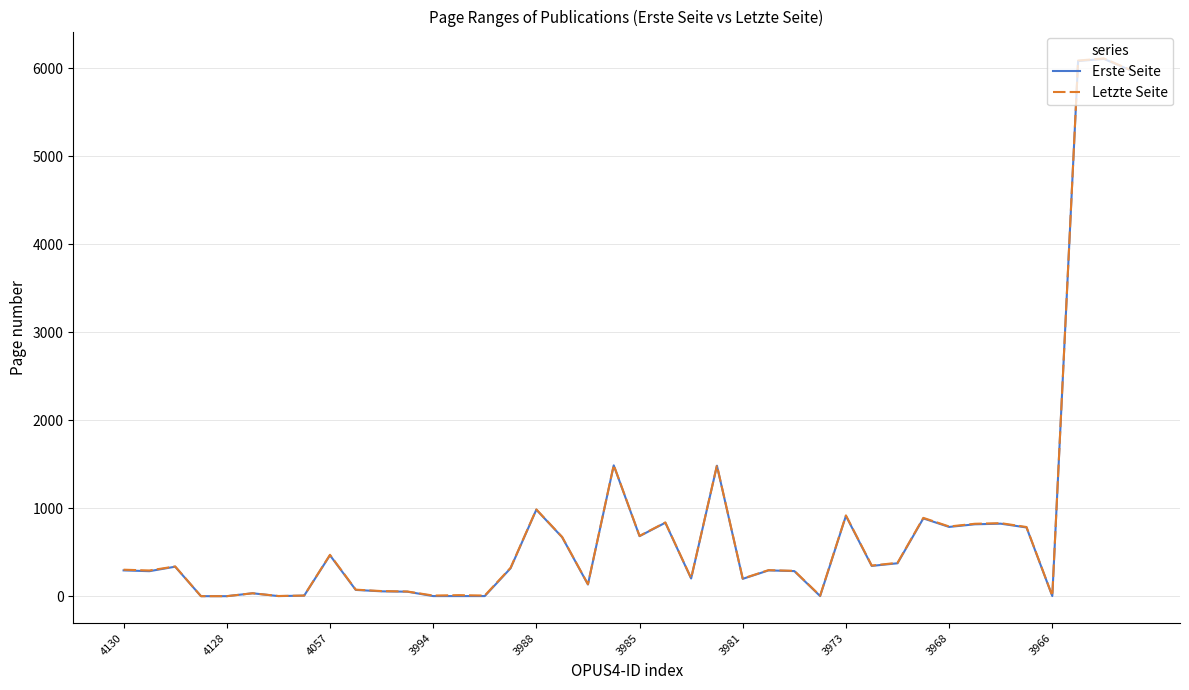

What is the maximum value for Erste Seite?

6107